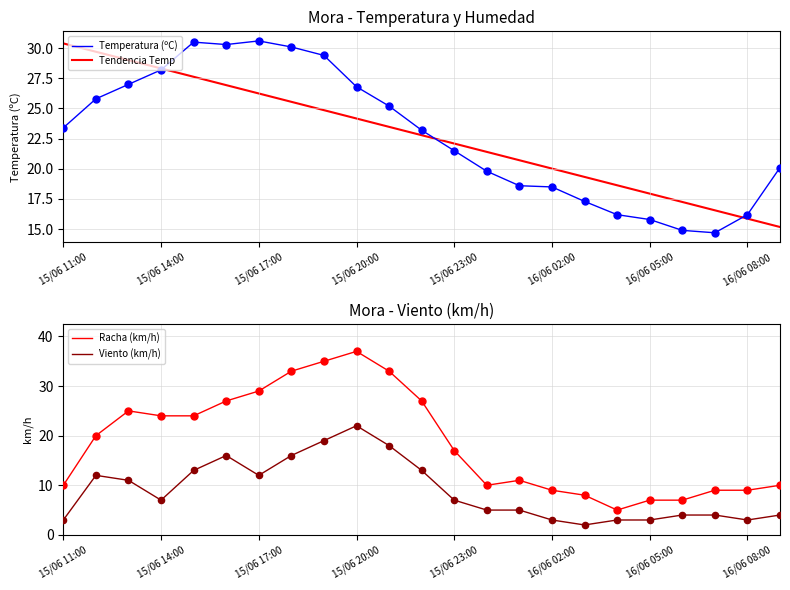

Which series reaches the maximum Y coordinate?

Racha (km/h)